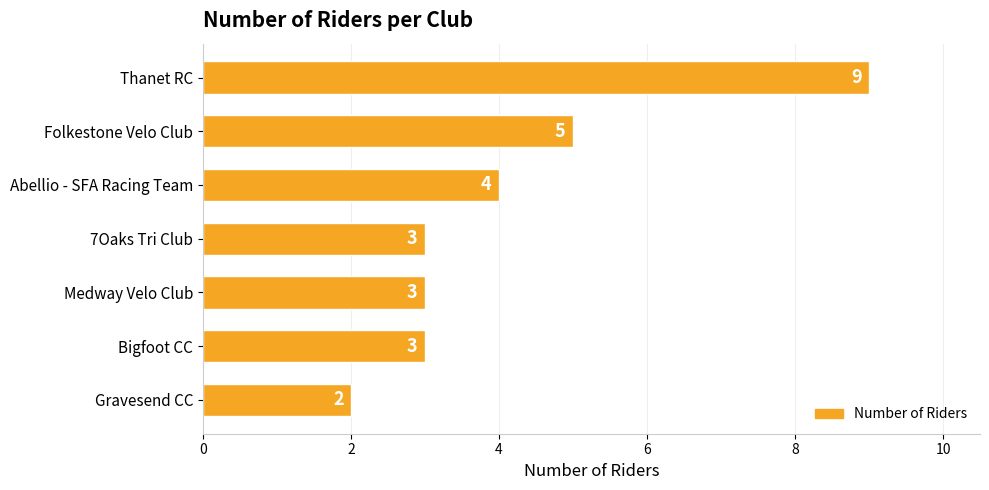

What is the maximum value shown in the chart?

9